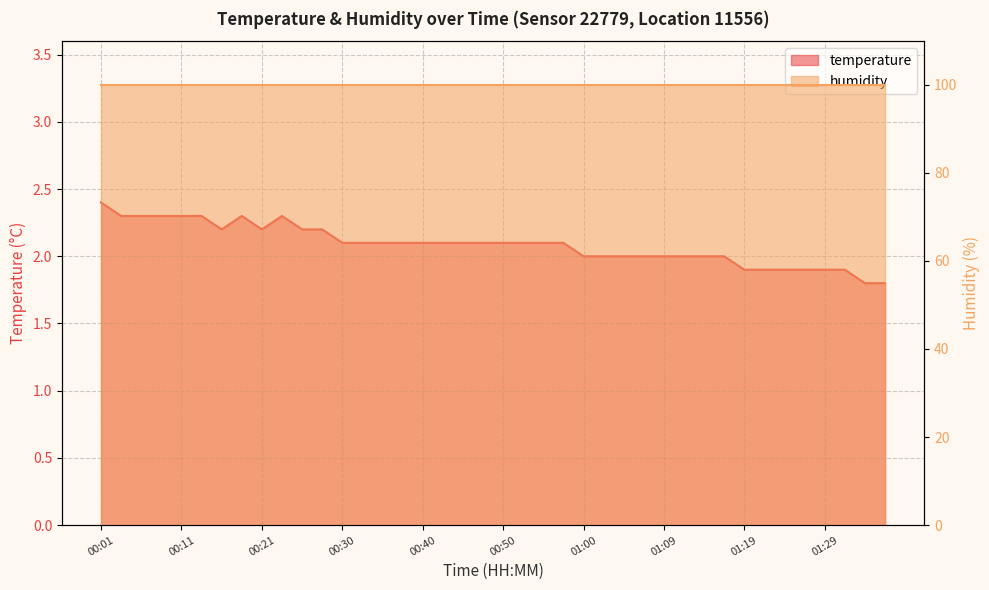

Count the number of values greater than 2.

24